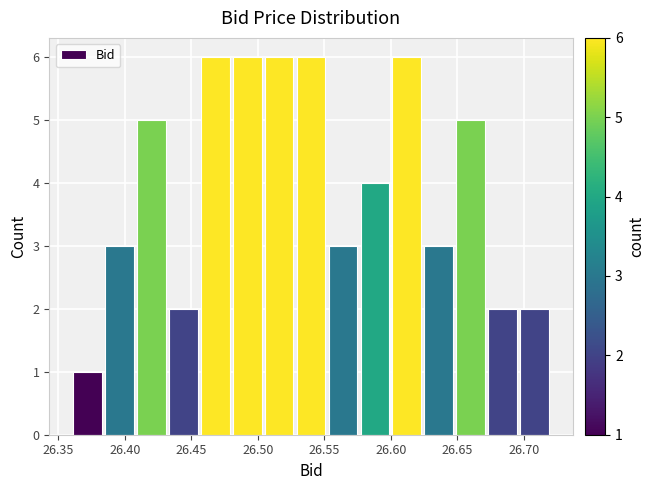

Reading left to right, transcribe this chart: for each bar, give the range it covers on the x-axis and its height. Neither the bar edges nor the heights are printed on the chart, so give them approximately, as read against the axes.

26.360 to 26.384: 1
26.384 to 26.408: 3
26.408 to 26.432: 5
26.432 to 26.456: 2
26.456 to 26.480: 6
26.480 to 26.504: 6
26.504 to 26.528: 6
26.528 to 26.552: 6
26.552 to 26.576: 3
26.576 to 26.600: 4
26.600 to 26.624: 6
26.624 to 26.648: 3
26.648 to 26.672: 5
26.672 to 26.696: 2
26.696 to 26.720: 2